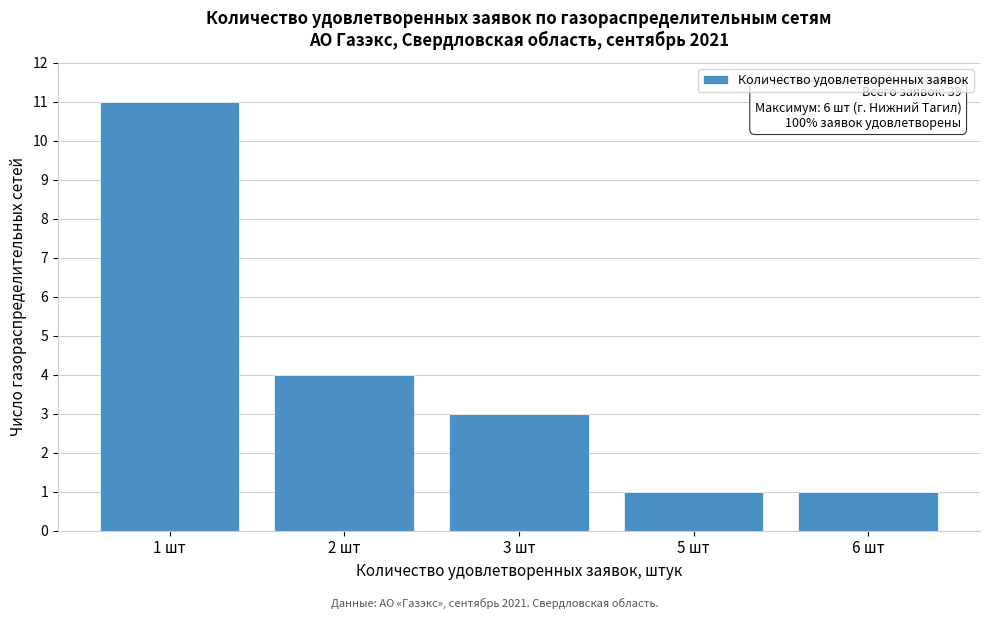

Reading left to right, what are all the values shown in this chart?

1 шт=11	2 шт=4	3 шт=3	5 шт=1	6 шт=1